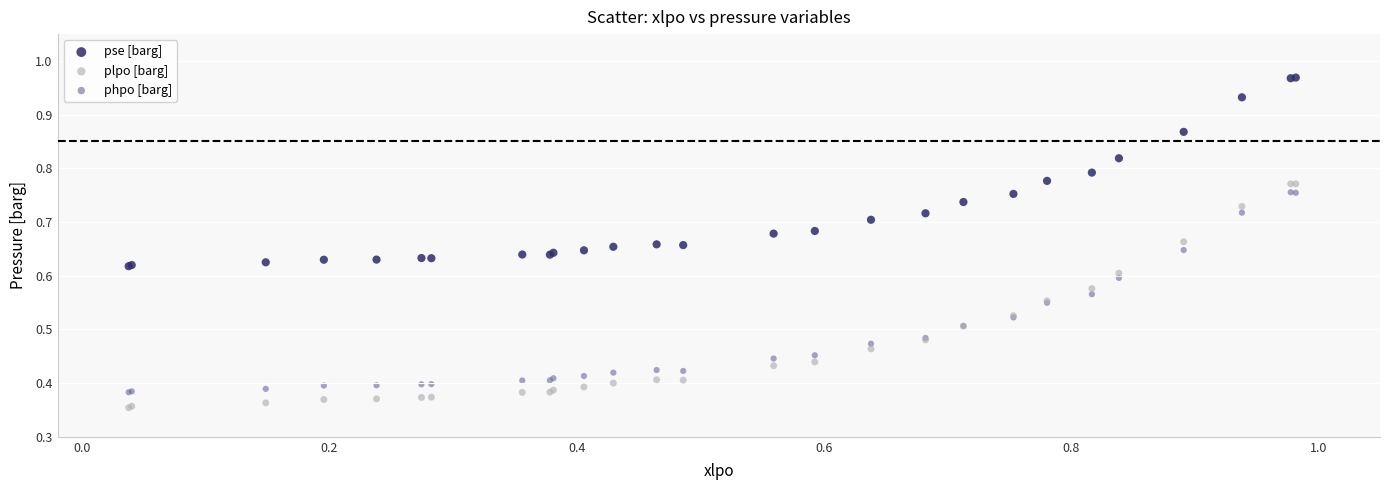

Which series contains the highest Y value?

pse [barg]